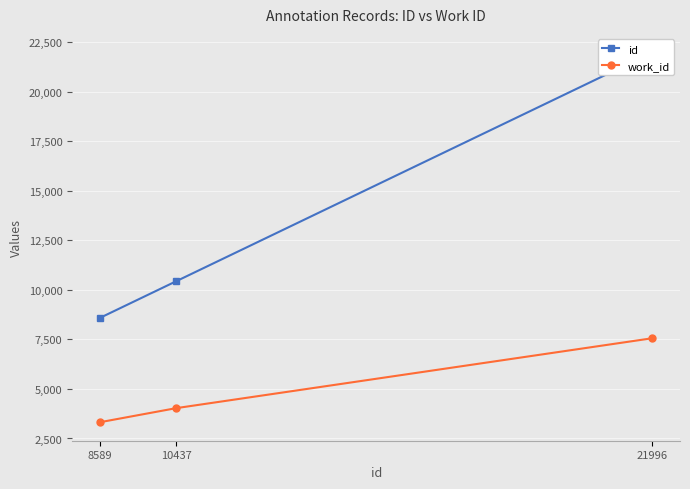

How many values in the work_id series exceed 4031?

1